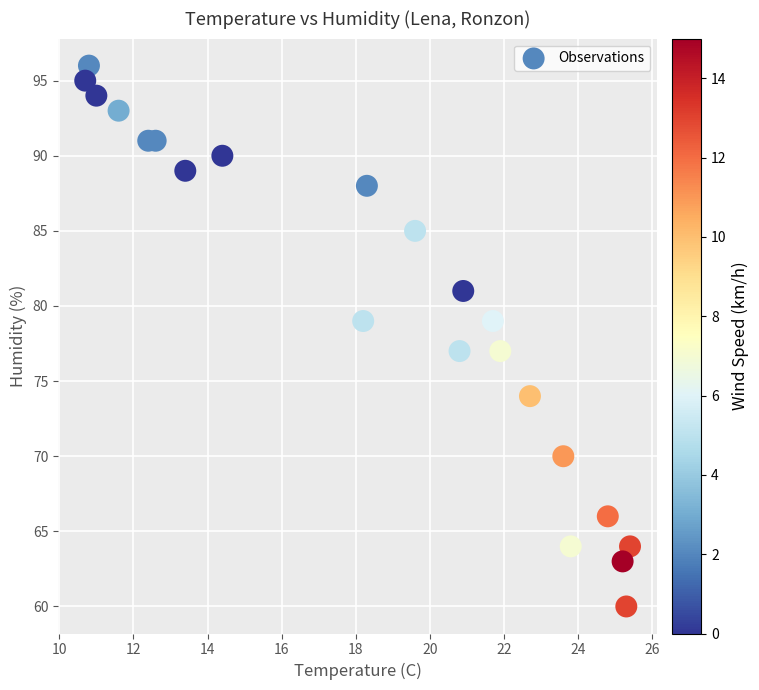

What is the range of Y values (max minus min)?

36